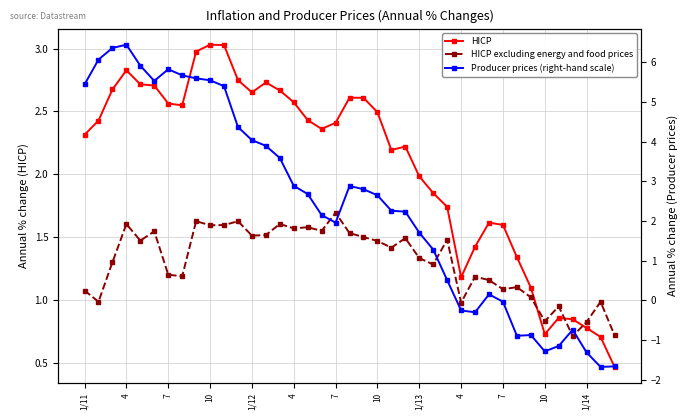

The value of Producer prices (right-hand scale) at 4 is 8.2. True or false?

False